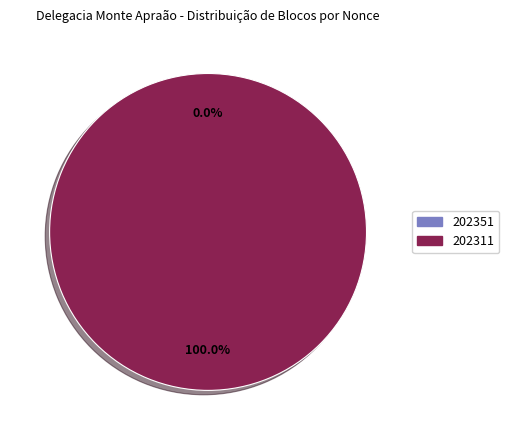

Combined, what portion of the pie is 202311 and 202351?

100.0%